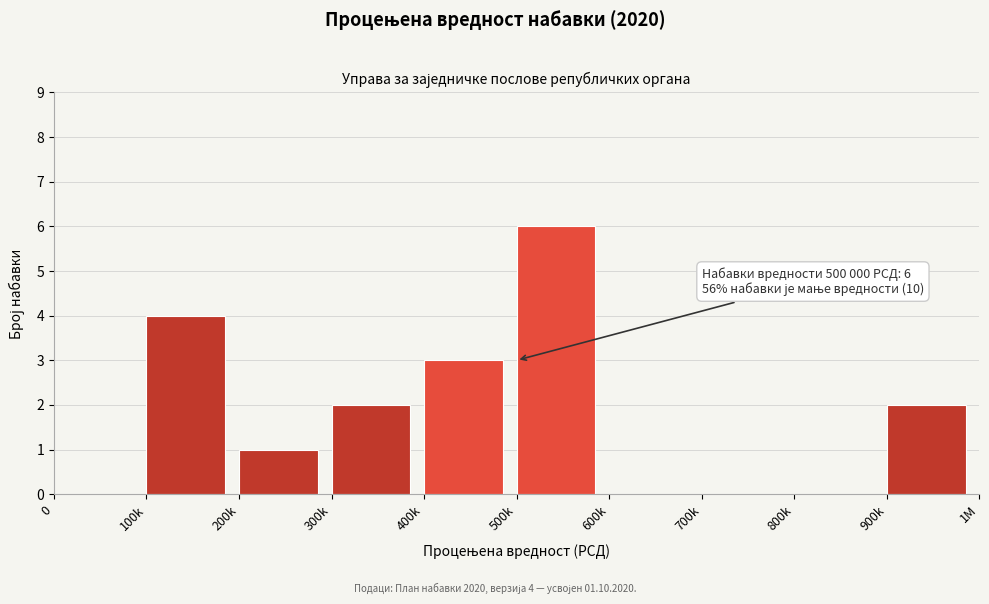

Reading left to right, list all the values displayed in this chart.

0=0	100k=4	200k=1	300k=2	400k=3	500k=6	600k=0	700k=0	800k=0	900k=2